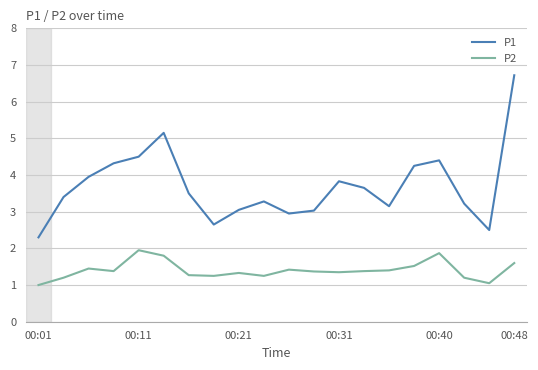

Which series has the largest range (max minus min)?

P1